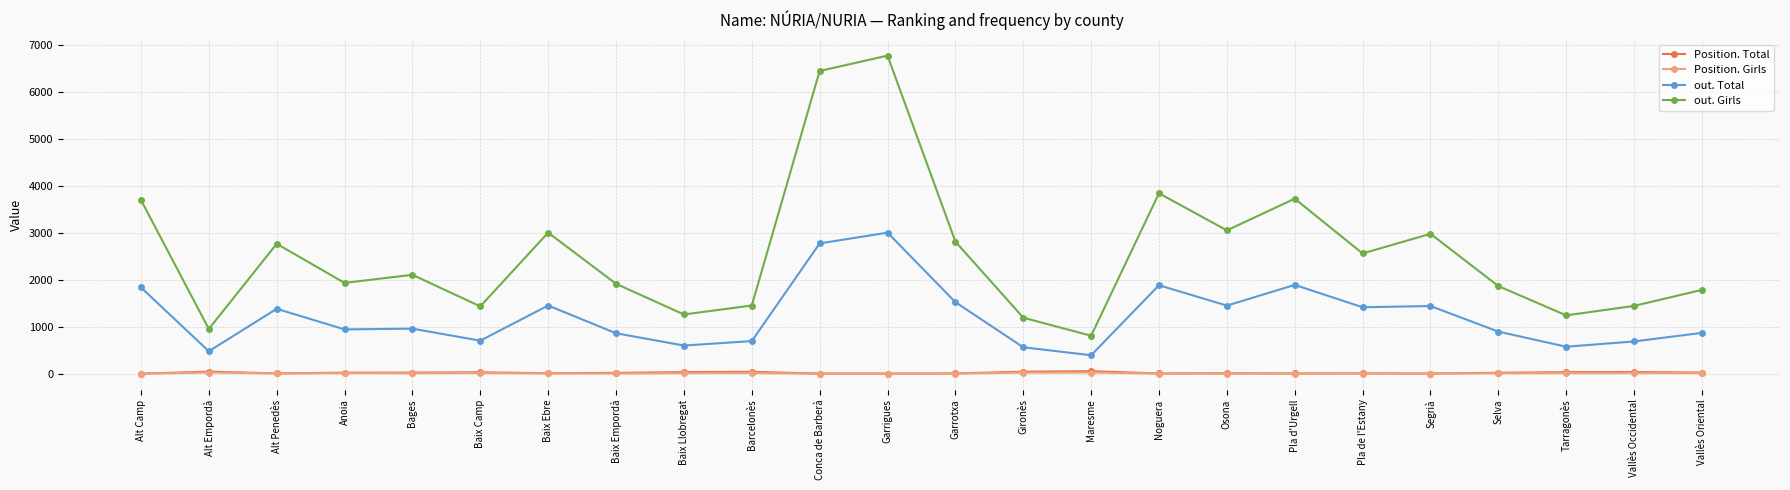

The out. Girls series shows 1447 at Vallès Occidental. True or false?

True